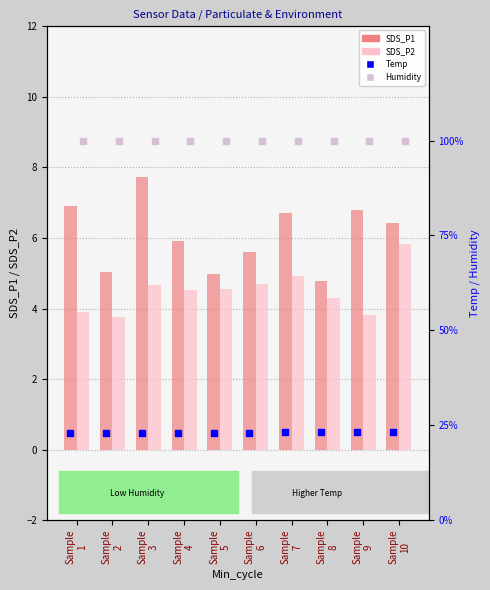

Which series contains the lowest Y value?

SDS_P2